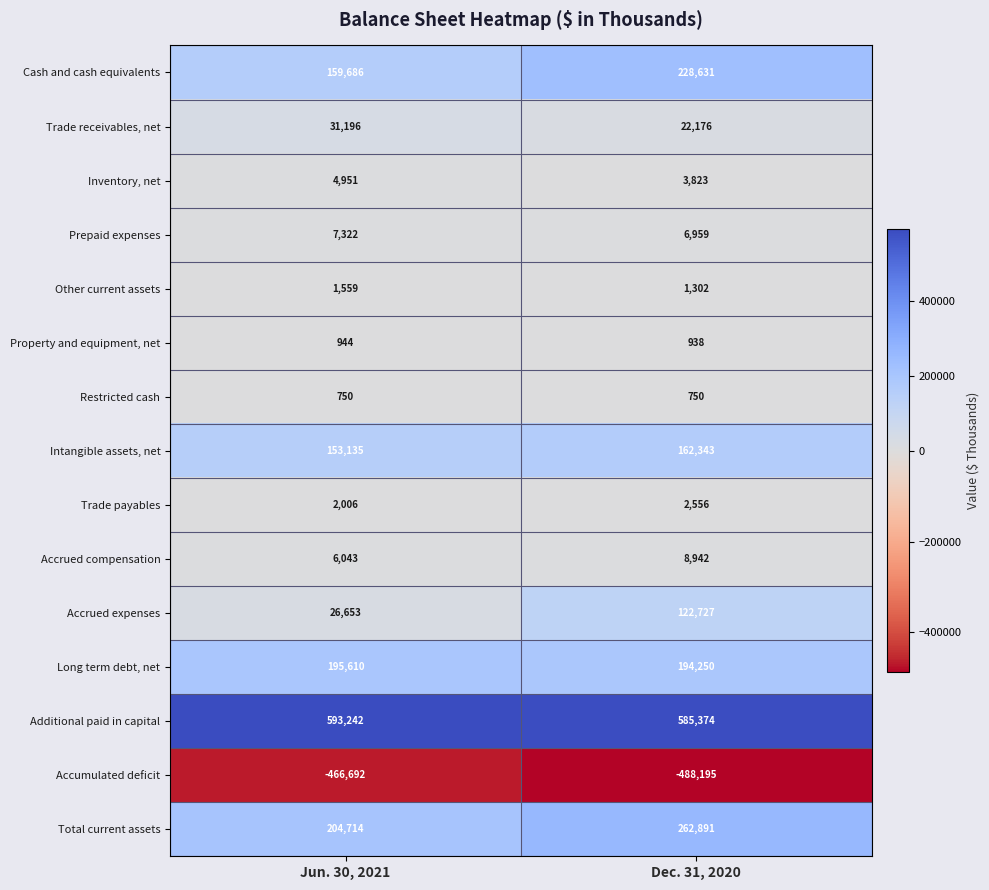

Is it true that Accrued compensation equals 13695 at Dec. 31, 2020?

False